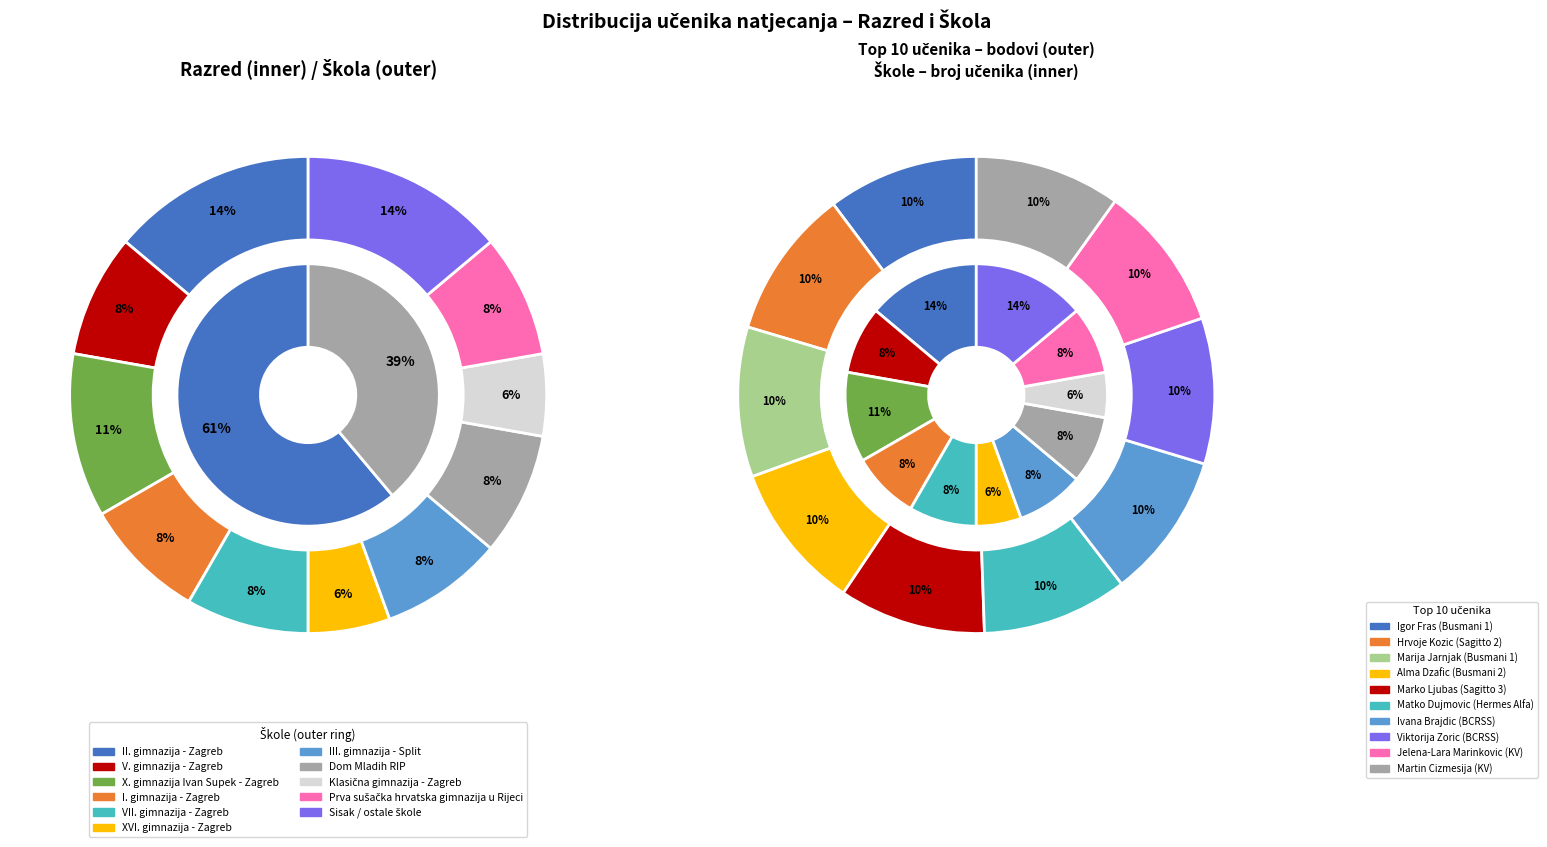

The 0 slice represents 40% of the pie. True or false?

False